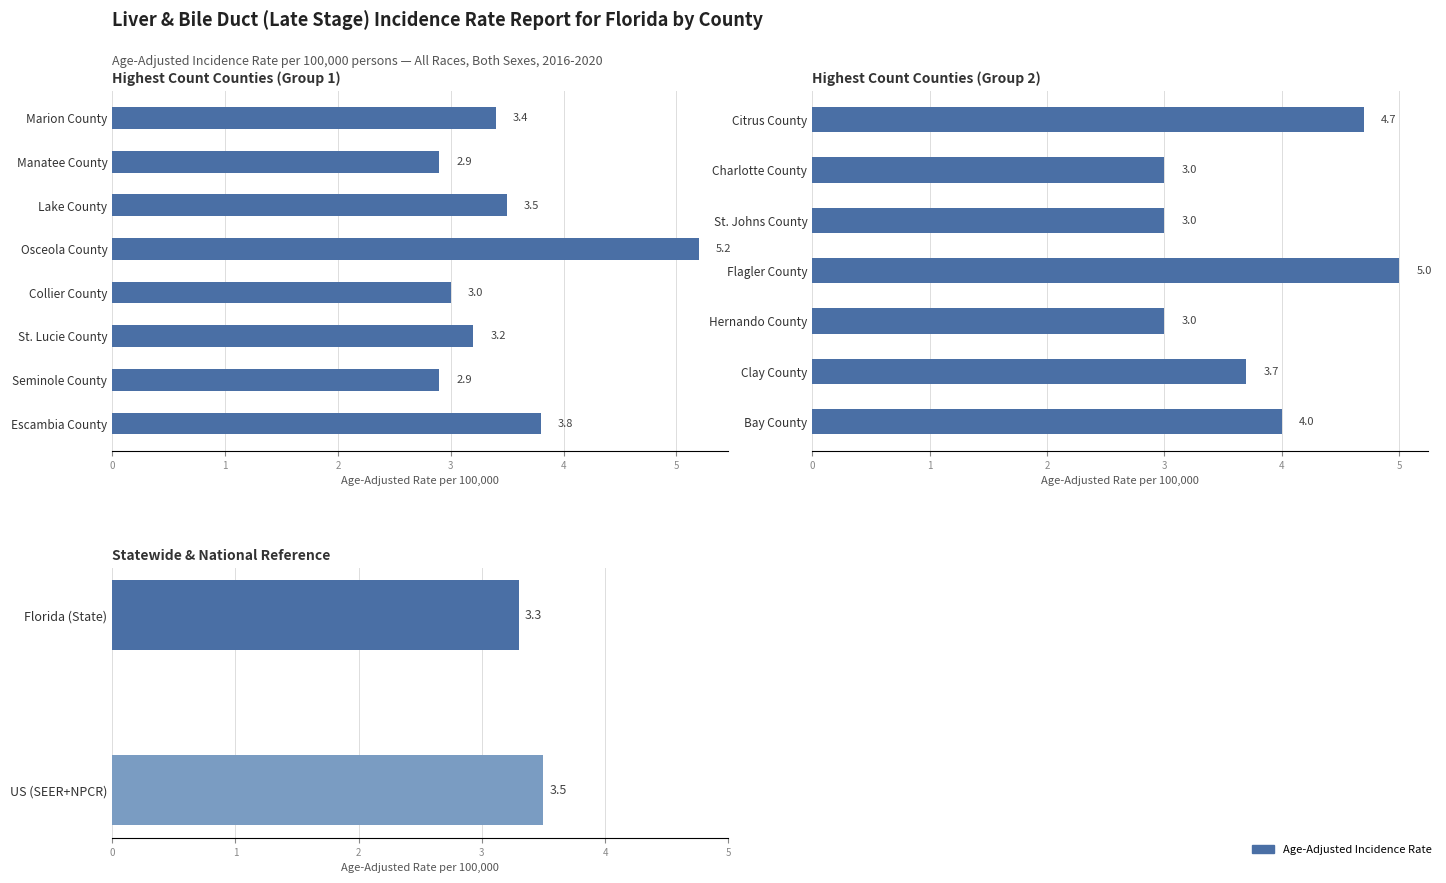

The chart shows a value of 6.1 at US (SEER+NPCR). True or false?

False